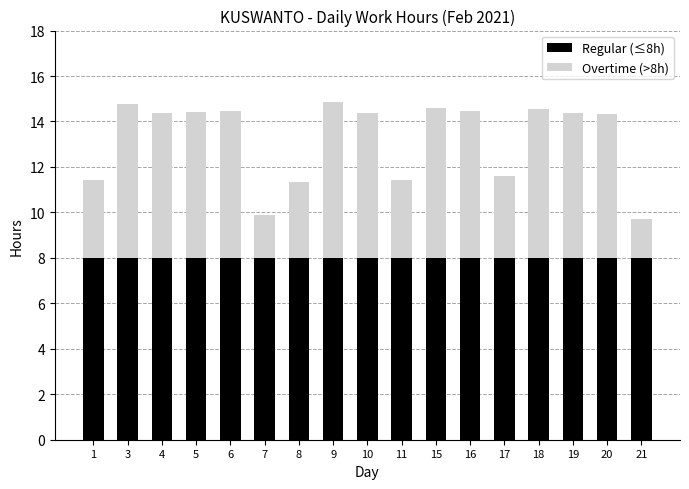

What is the total value across all series at 19?

14.4